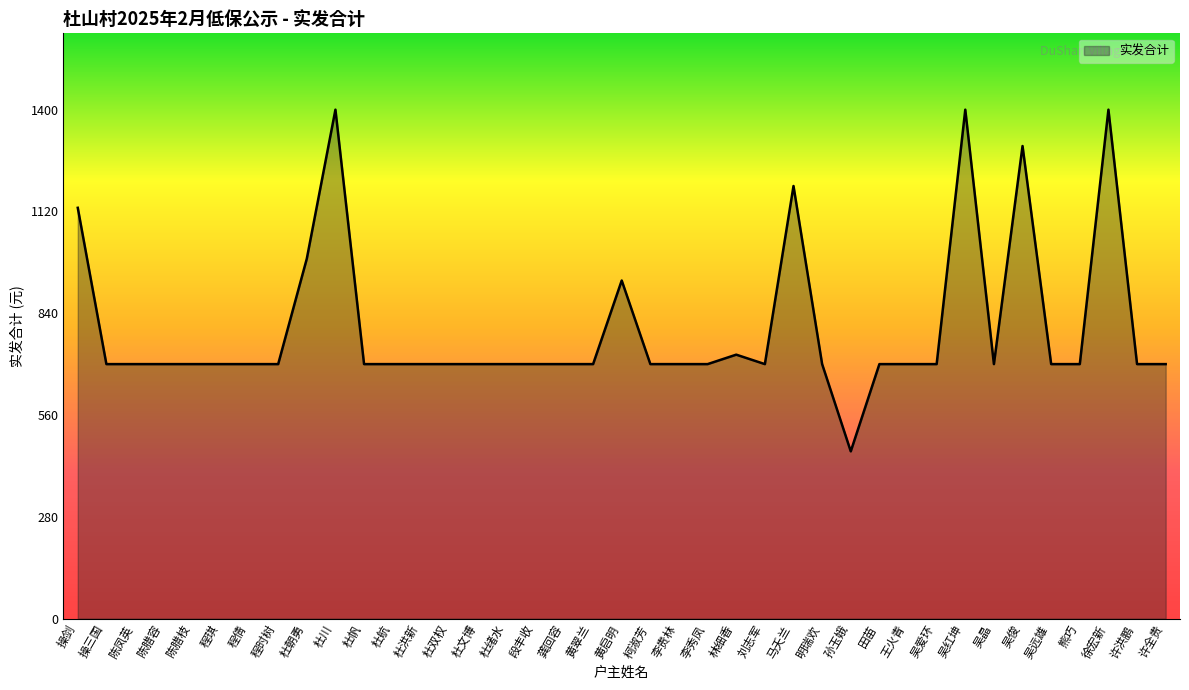

Reading left to right, list all the values displayed in this chart.

1130	700	700	700	700	700	700	700	990	1400	700	700	700	700	700	700	700	700	700	930	700	700	700	726	700	1190	700	460	700	700	700	1400	700	1300	700	700	1400	700	700